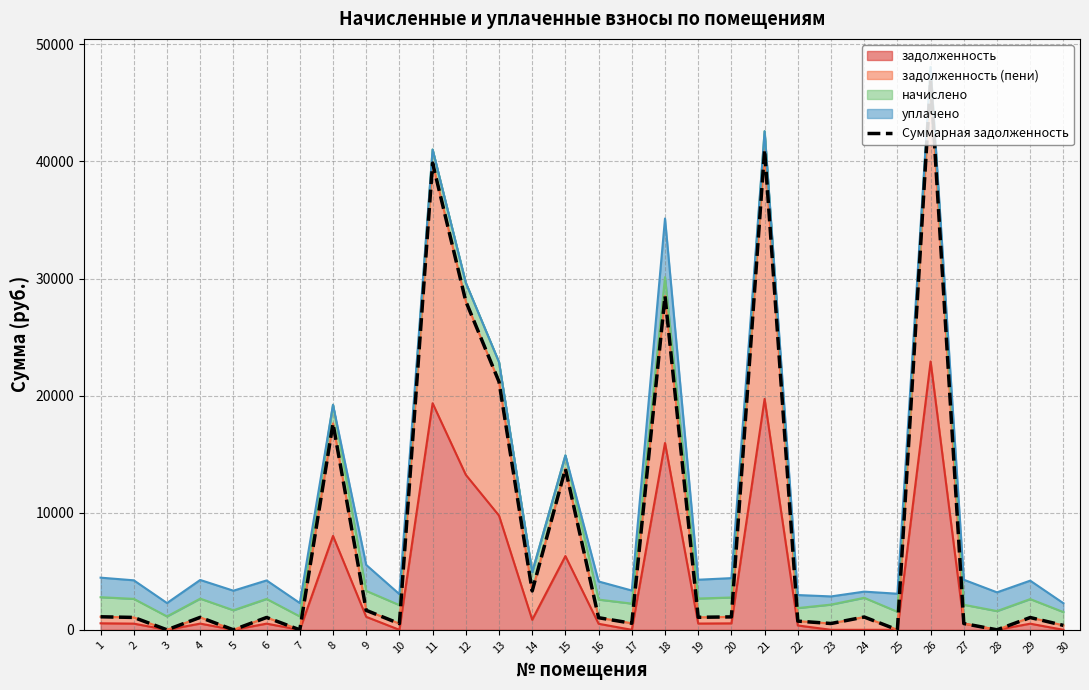

Reading left to right, what are all the values shown in this chart?

1113.5	1056.9	0.0	1064.3	0.0	1054.5	0.0	17625.9	1662.8	527.2	39856.5	28055.0	21187.3	3319.6	13748.5	1032.4	559.2	28507.3	1069.2	1103.6	41006.1	742.3	538.3	1093.7	0.0	46942.4	534.6	0.0	1049.6	378.5